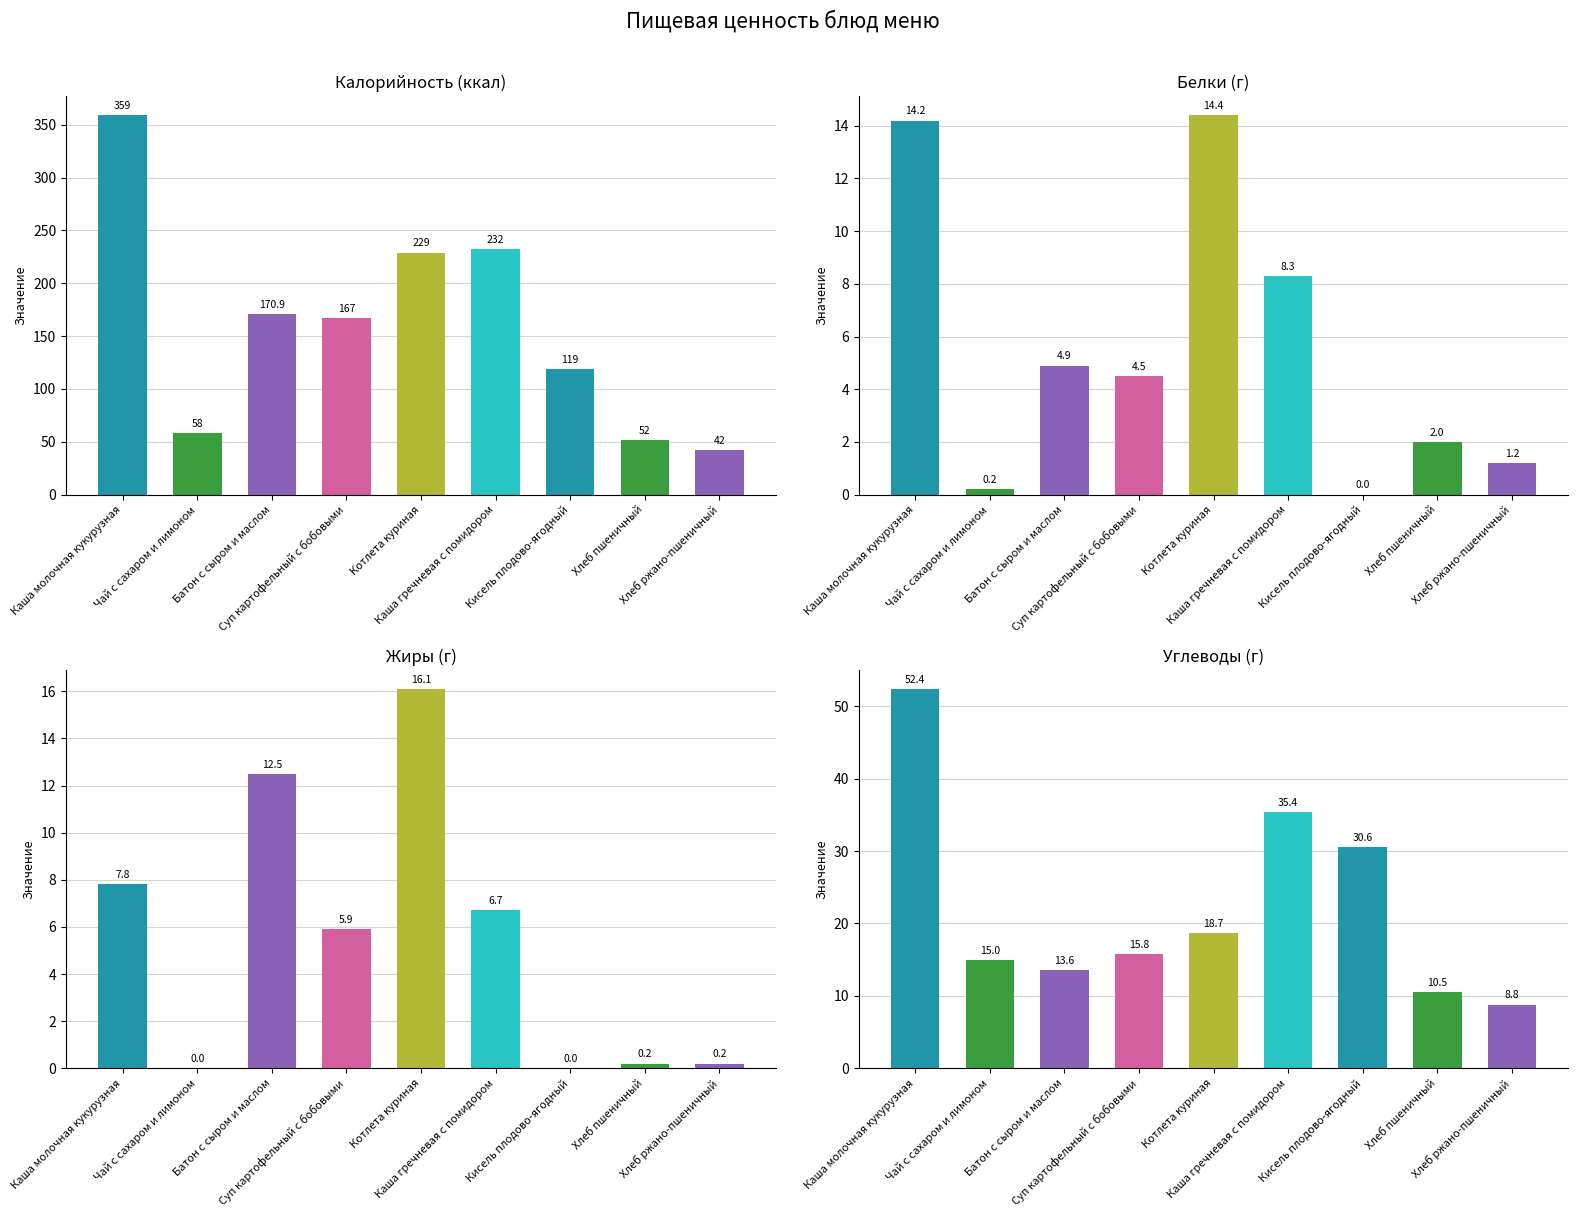

What position from the right is Чай с сахаром и лимоном?

8